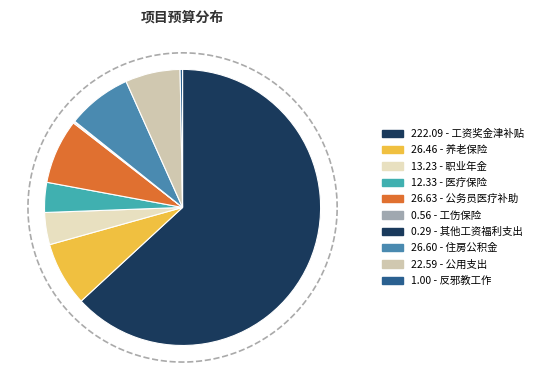

Do 医疗保险 and 职业年金 together represent more than half of the pie?

No